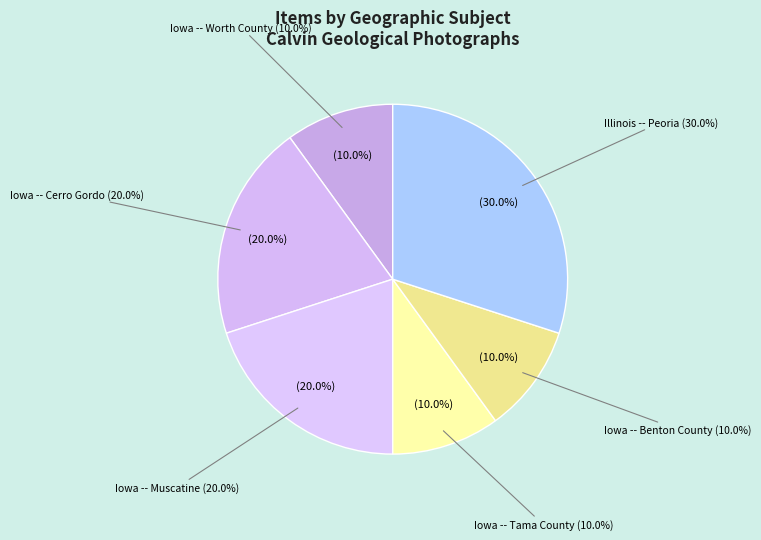

How many slices are in this pie chart?

5